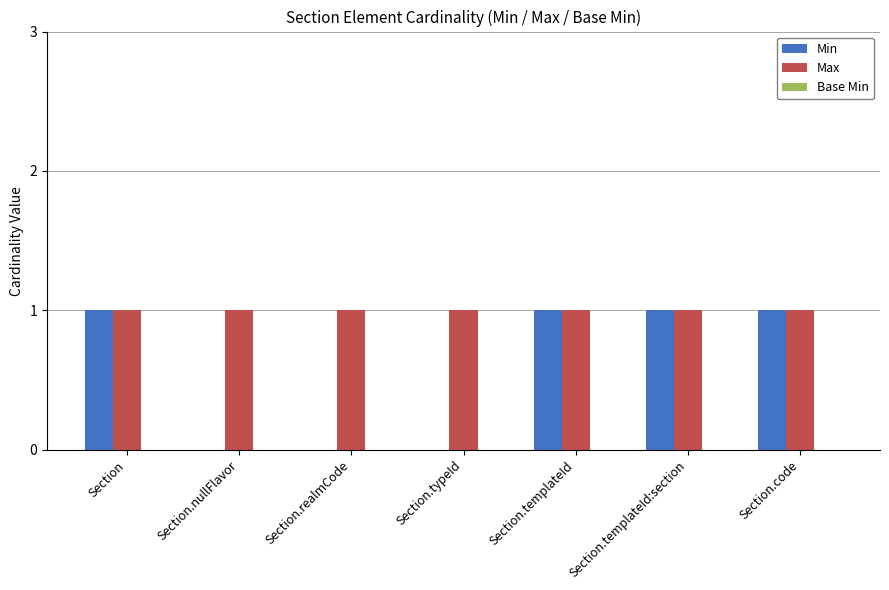

Is the value of Min at Section.realmCode greater than the value of Max at Section.nullFlavor?

No